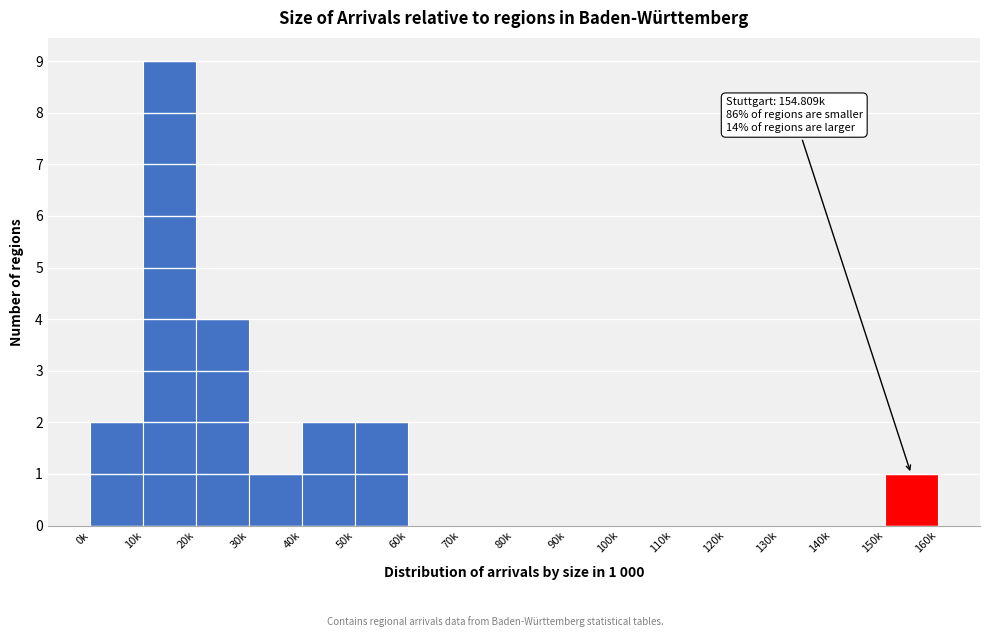

Reading left to right, what are all the values shown in this chart?

0k=2	10k=9	20k=4	30k=1	40k=2	50k=2	60k=0	70k=0	80k=0	90k=0	100k=0	110k=0	120k=0	130k=0	140k=0	150k=1